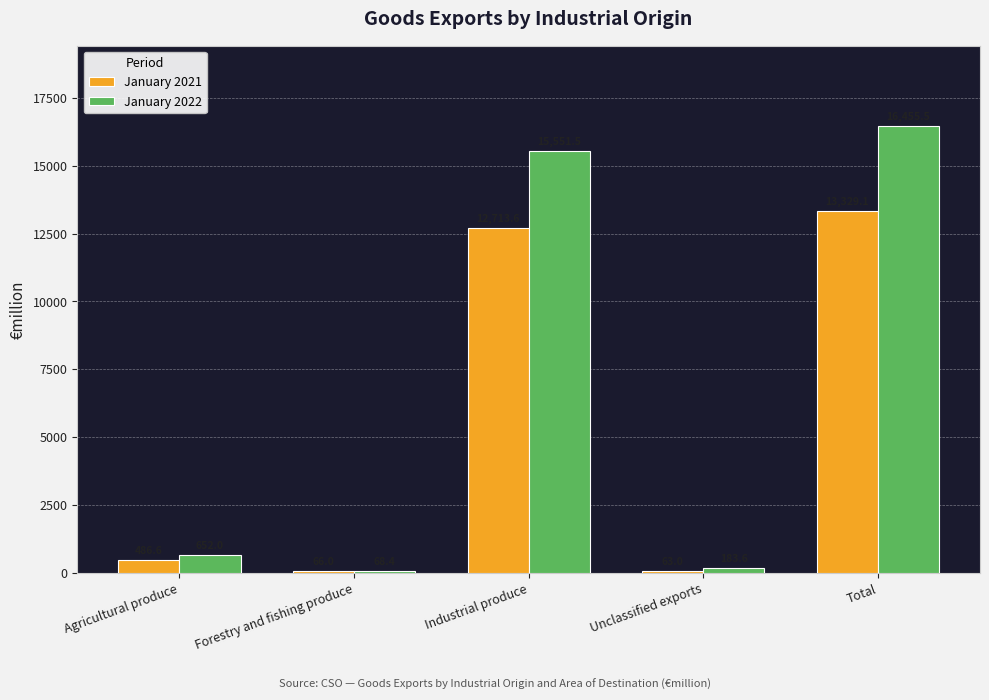

Read the January 2021 value at Industrial produce.

12713.6